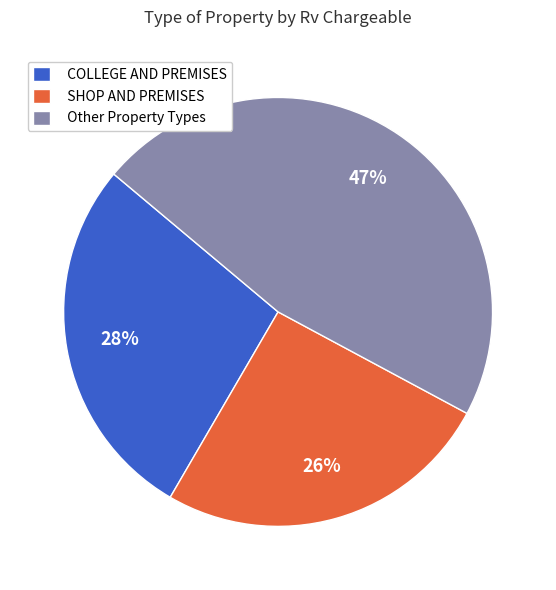

What is the largest slice in the pie chart?

Other Property Types